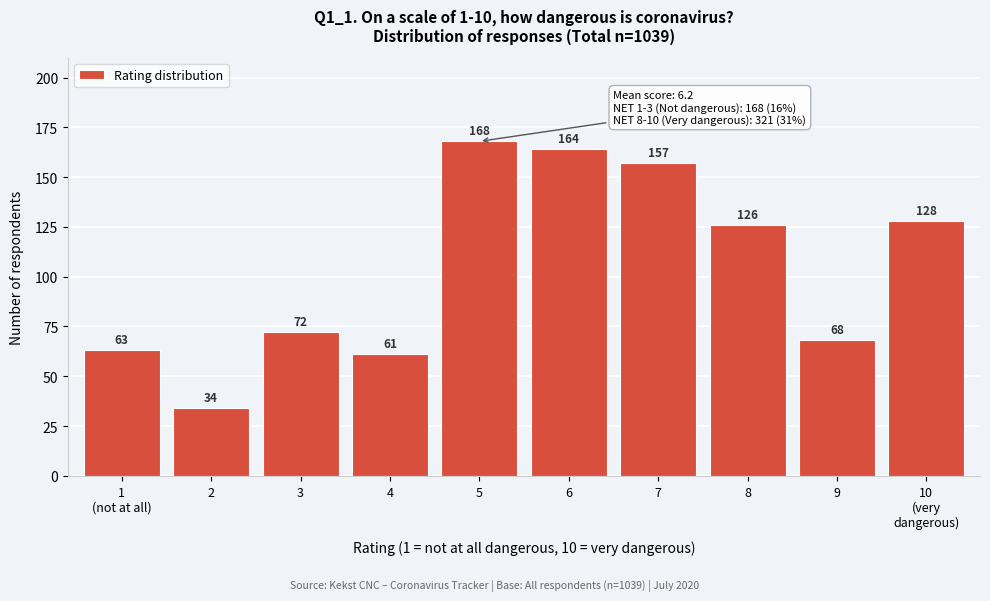

Reading left to right, transcribe all the data shown in this chart.

63	34	72	61	168	164	157	126	68	128